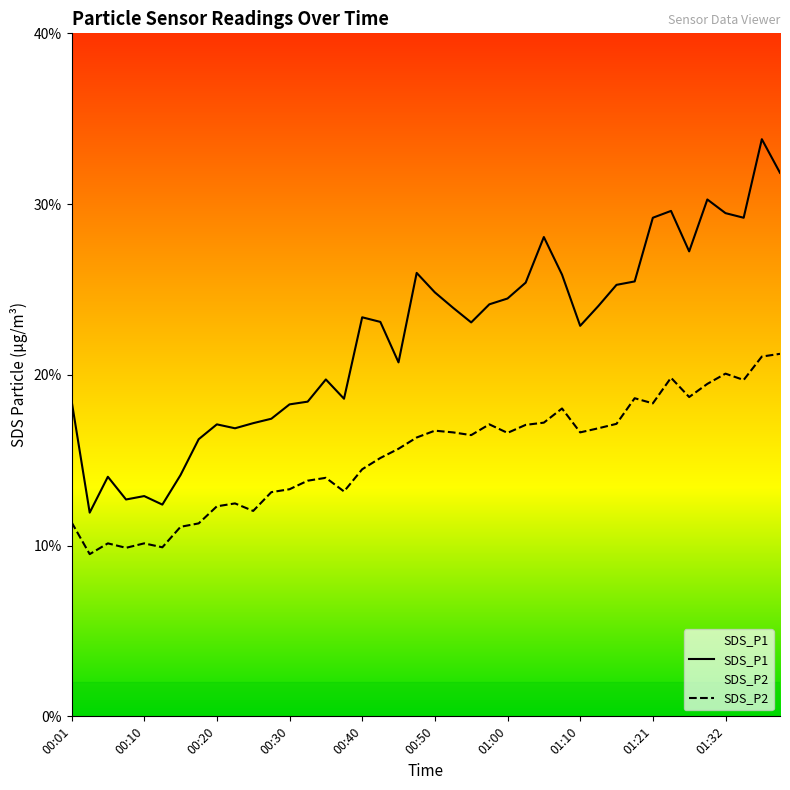

What is the difference between the maximum and second lowest values in the SDS_P2 series?

11.4